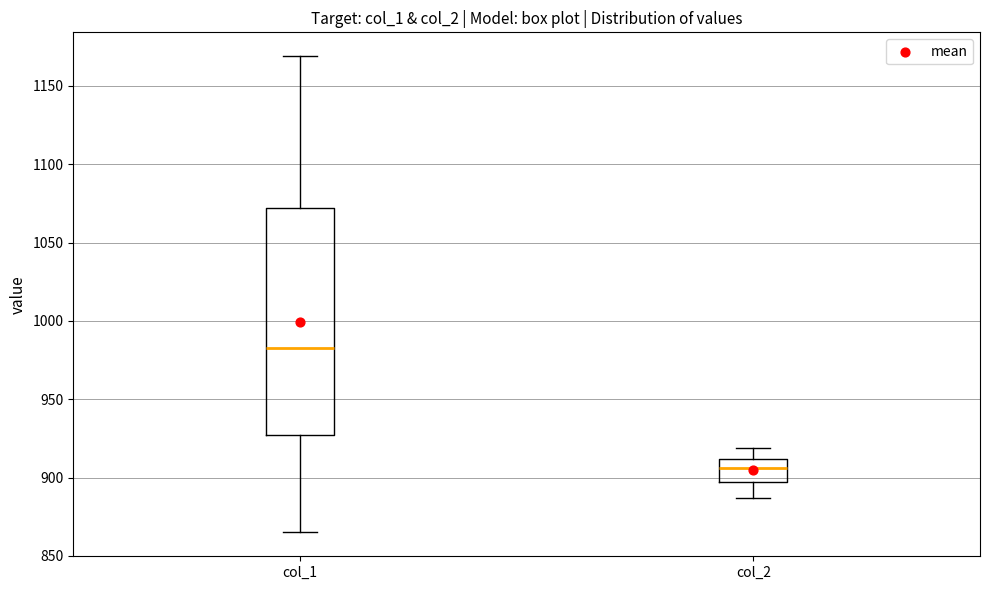

Reading left to right, read every box against the y-axis: the position of its median line, the range the box covers, and the ends of its whiskers. The values are not printed on the chart, so give them approximately, as read against the axis.

col_1: median 985, box 925 to 1070, whiskers 865 to 1170
col_2: median 905, box 895 to 910, whiskers 885 to 920